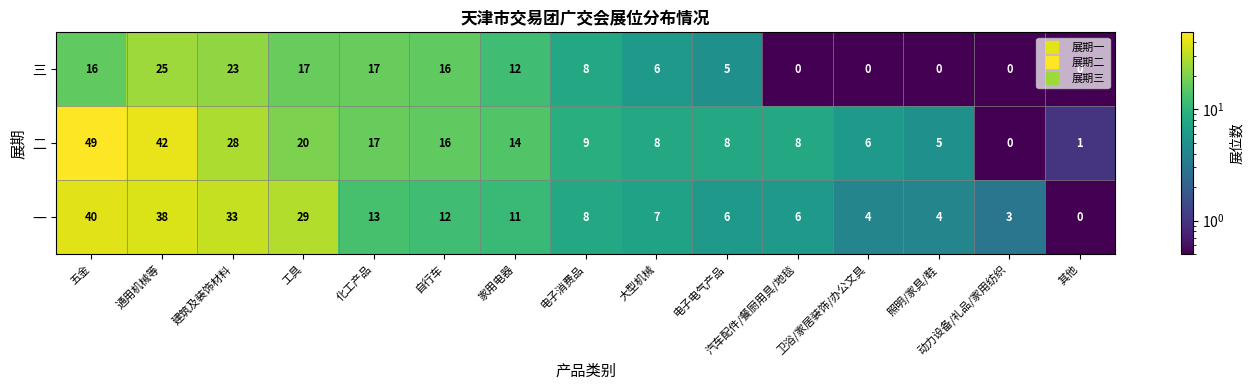

How many positive values does the 二 series have?

14